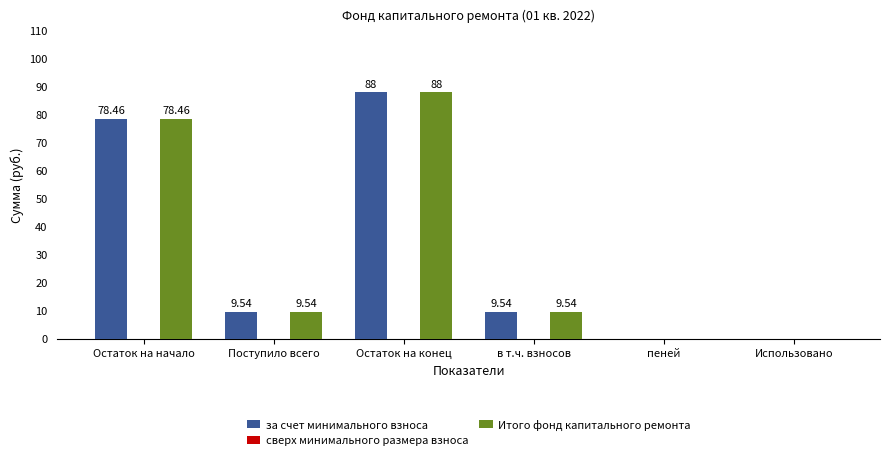

Is it true that за счет минимального взноса equals 9.5 at в т.ч. взносов?

True